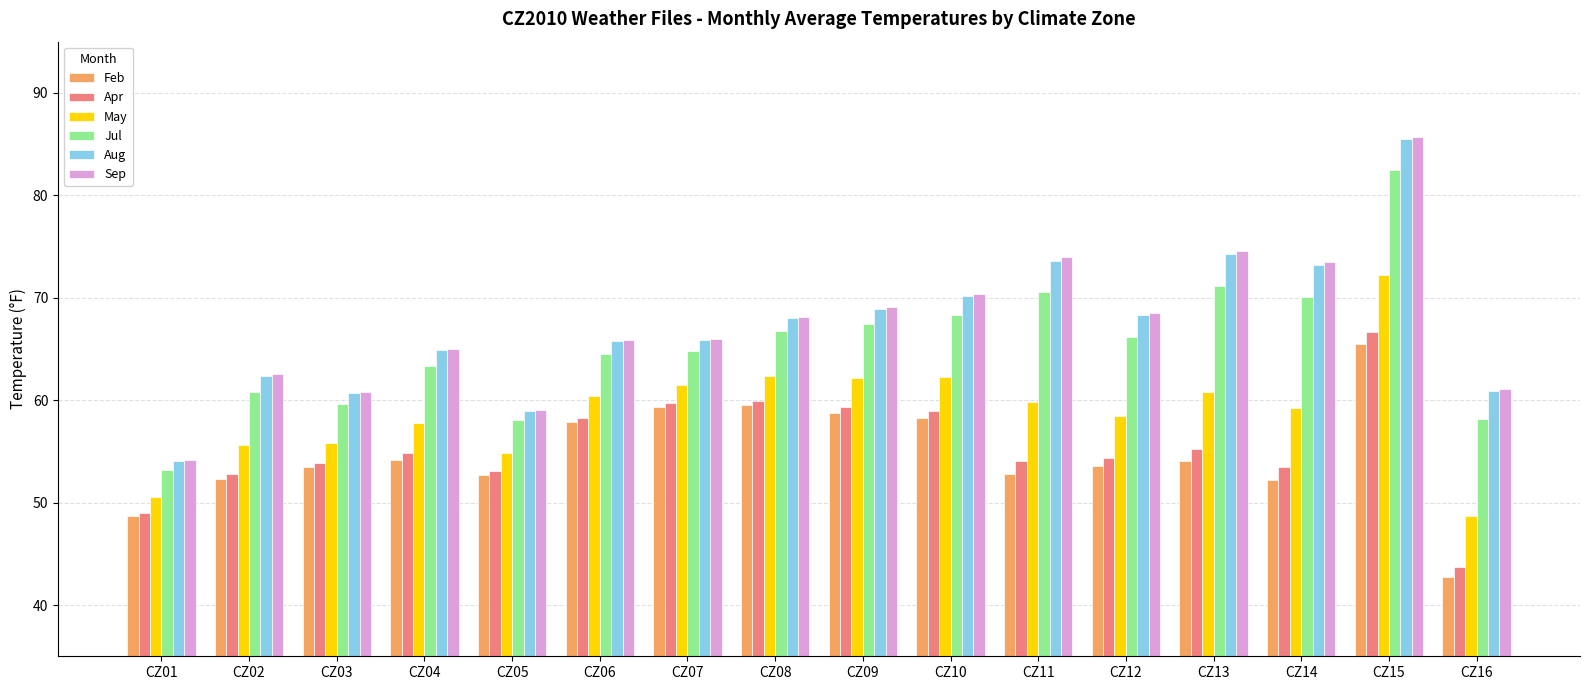

What is the minimum value for Feb?

42.7